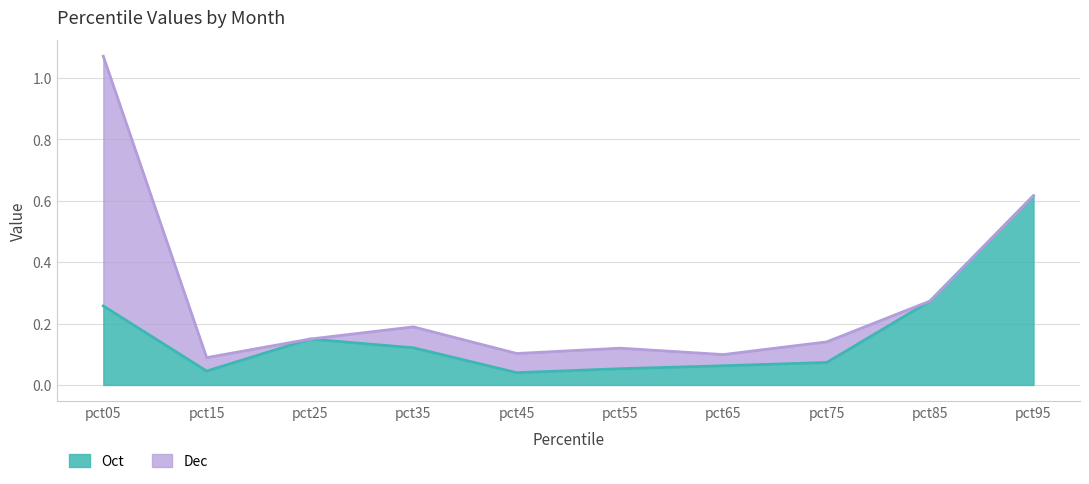

What is the difference between the values at pct85 and pct75?

0.2